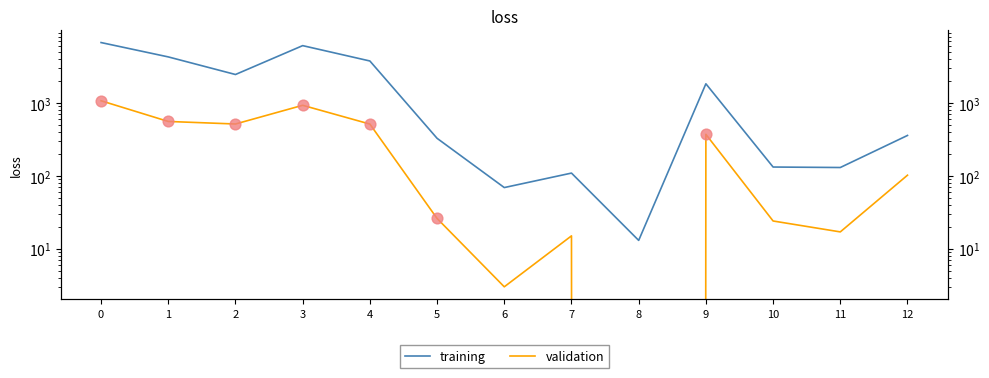

Is the value of training at 1 greater than the value of validation at 3?

Yes